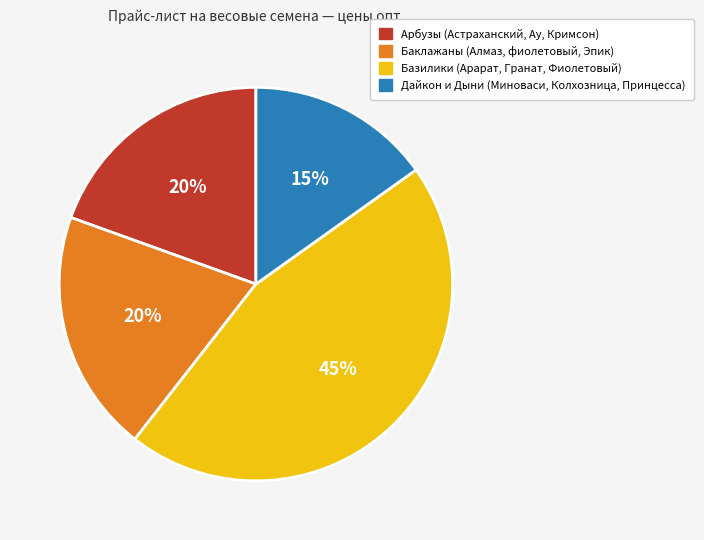

Is there any slice that represents more than half of the pie?

No